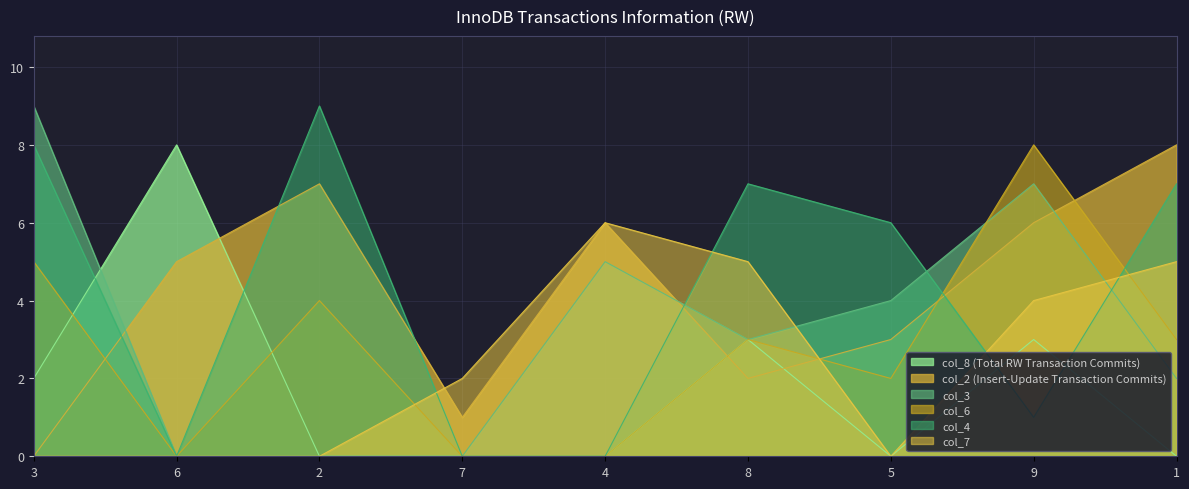

How many data points in col_3 are less than 3?

4